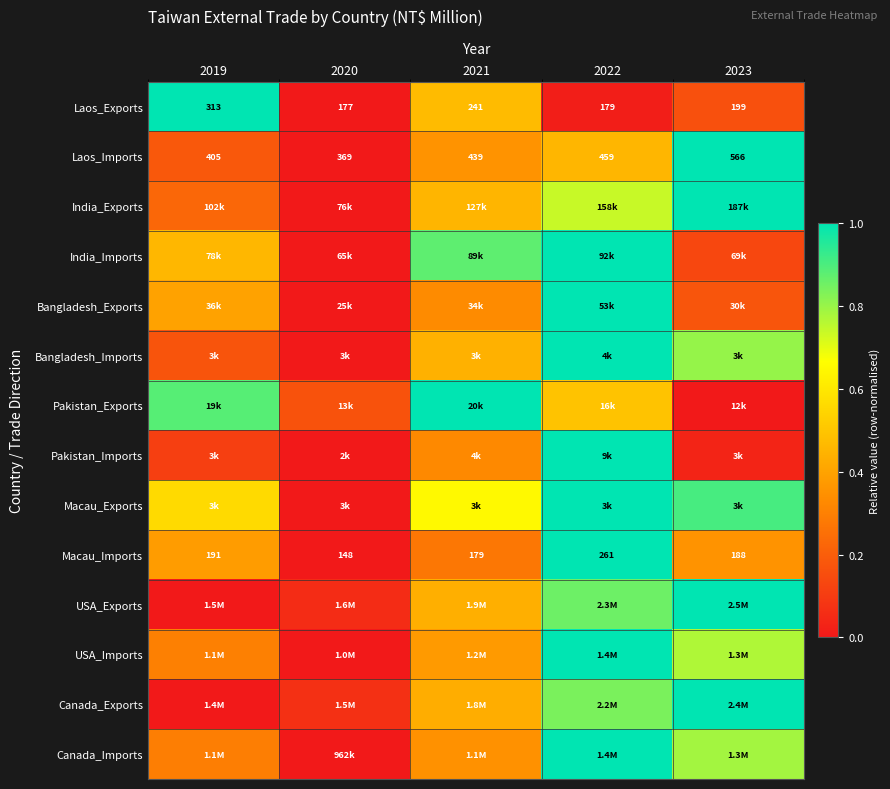

Is the value of Laos_Exports at 2021 greater than the value of Macau_Imports at 2023?

Yes